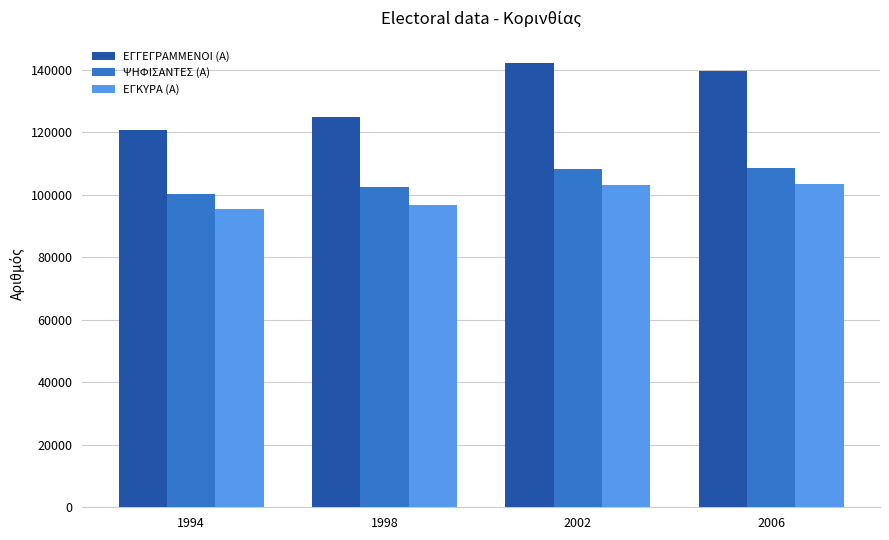

What value does the ΨΗΦΙΣΑΝΤΕΣ (Α) series have at 2006, to the nearest 100?

108700